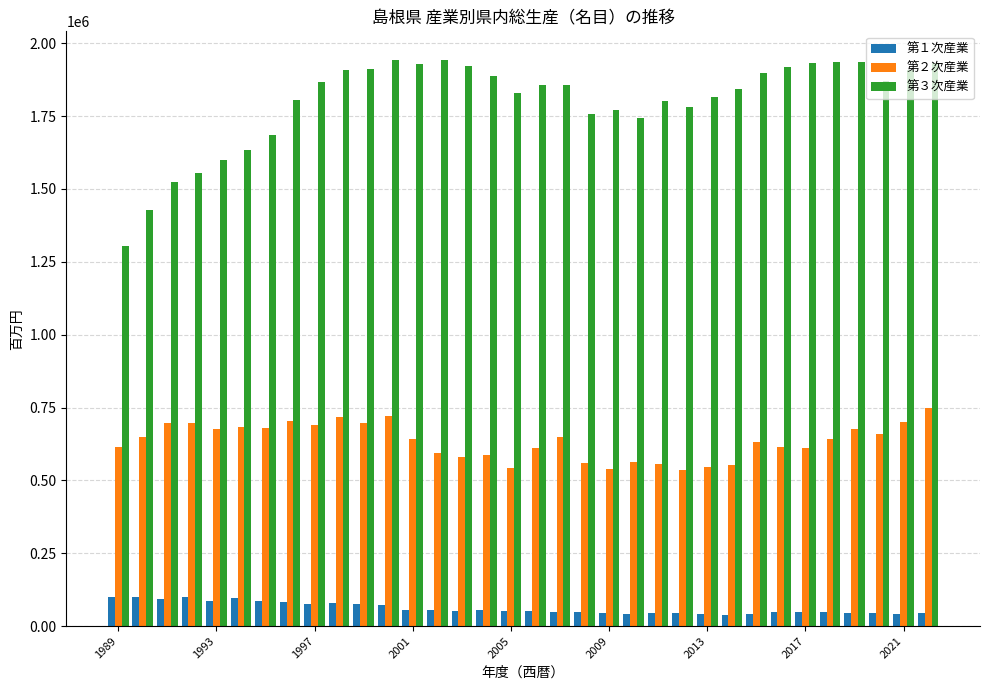

Which series has the largest total across all categories?

第３次産業